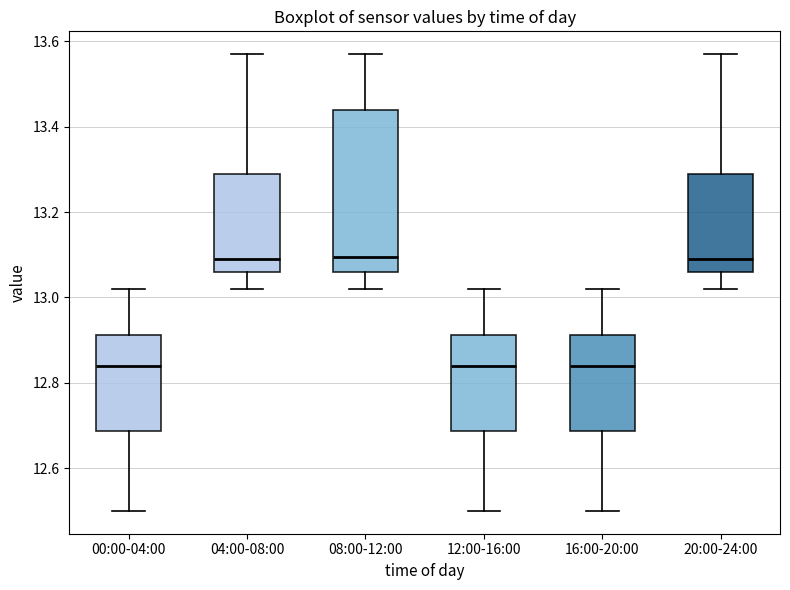

Where is the upper edge of the box for 08:00-12:00 on the y-axis? The values are not printed on the chart, so give them approximately, as read against the axis.

13.44